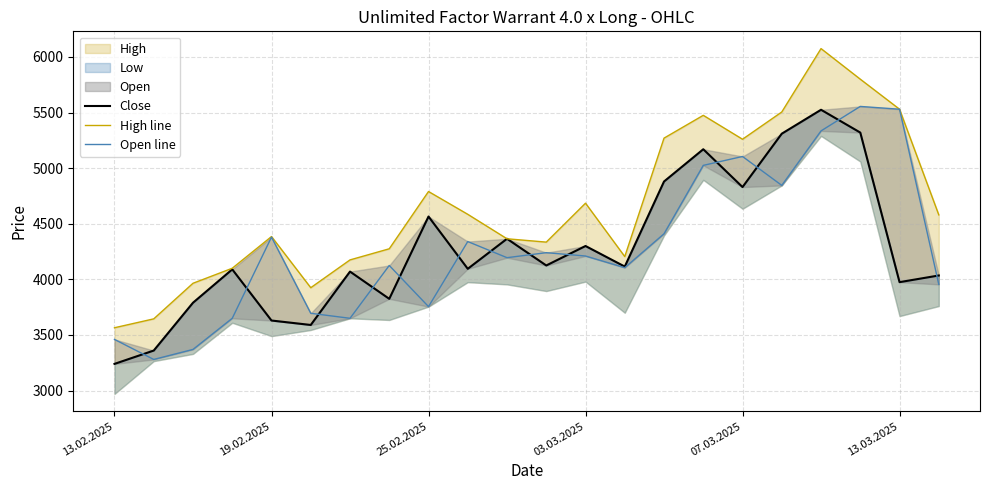

At which category does the chart reach its minimum across all series?

13.02.2025